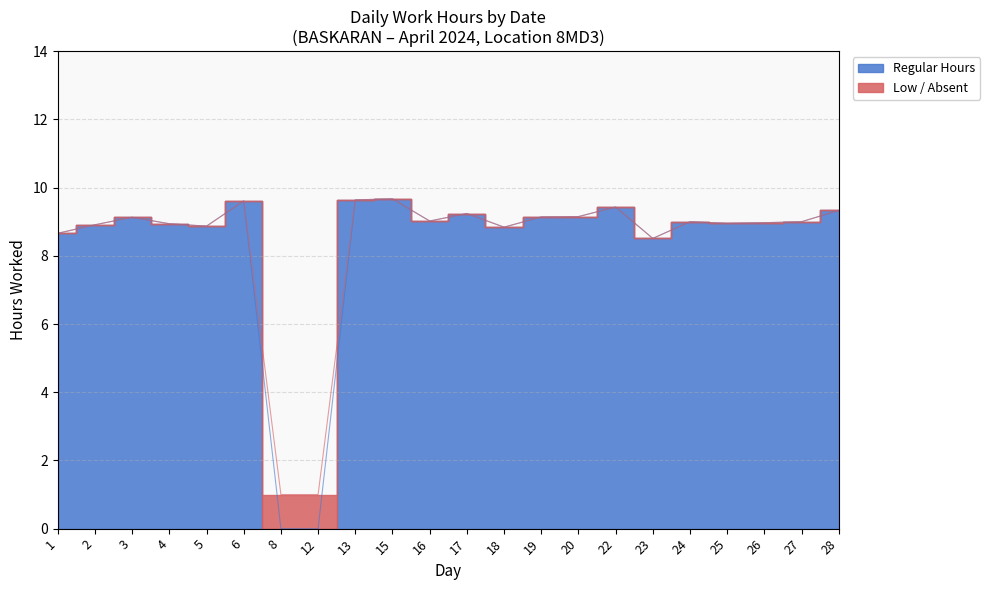

True or false: Break and Overtime intersect in this chart.

False